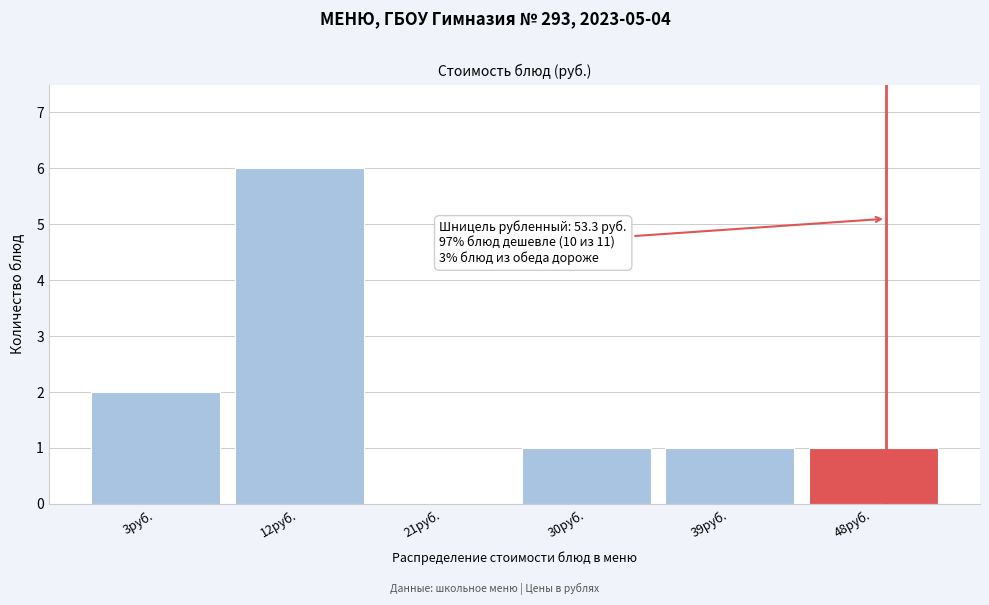

Reading left to right, extract all data points from this chart.

3руб.=2	12руб.=6	21руб.=0	30руб.=1	39руб.=1	48руб.=1